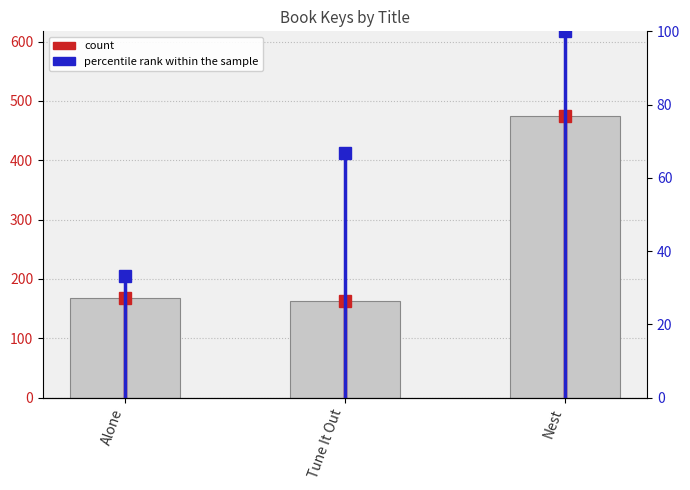

Are the bars horizontal?

No